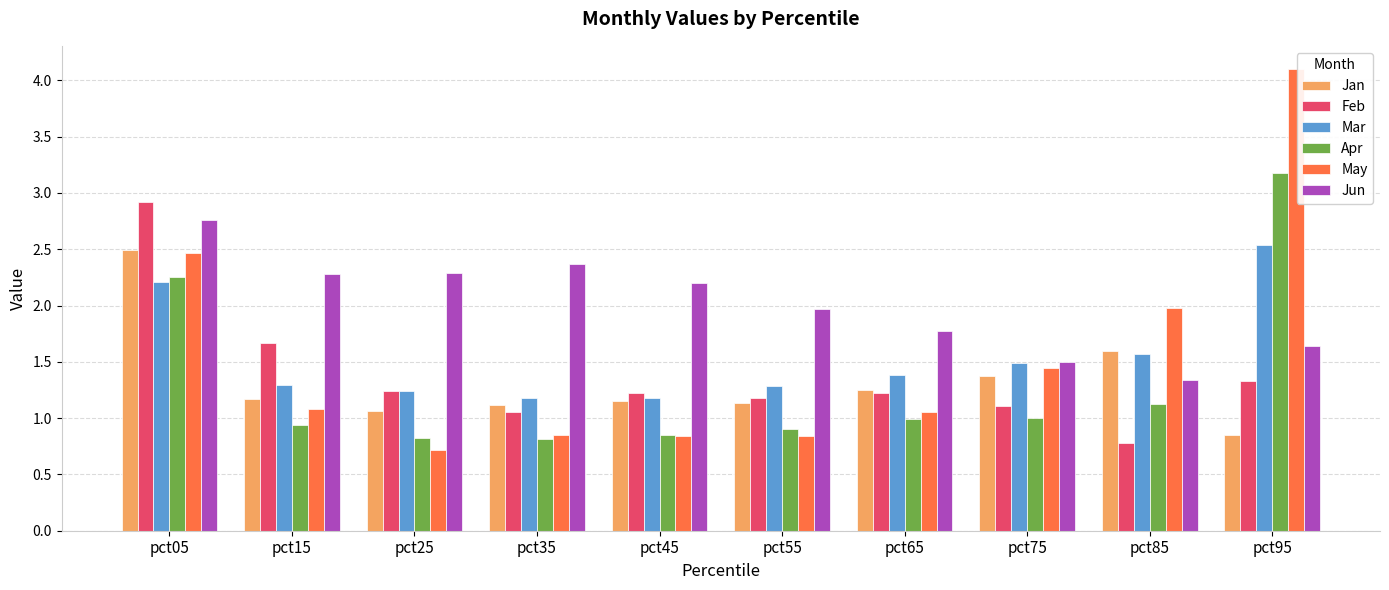

Are the bars horizontal?

No